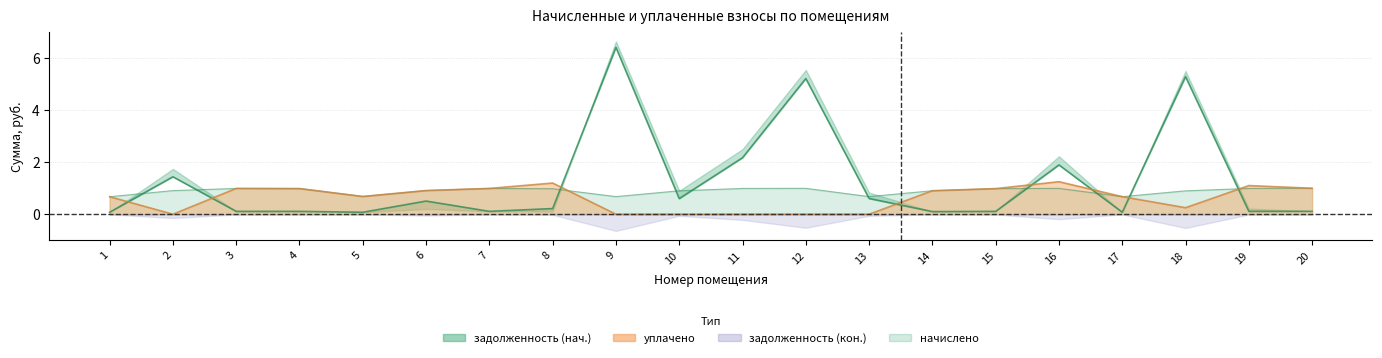

What is the value of the задолженность (нач.) point at the 14th from the left?

0.1